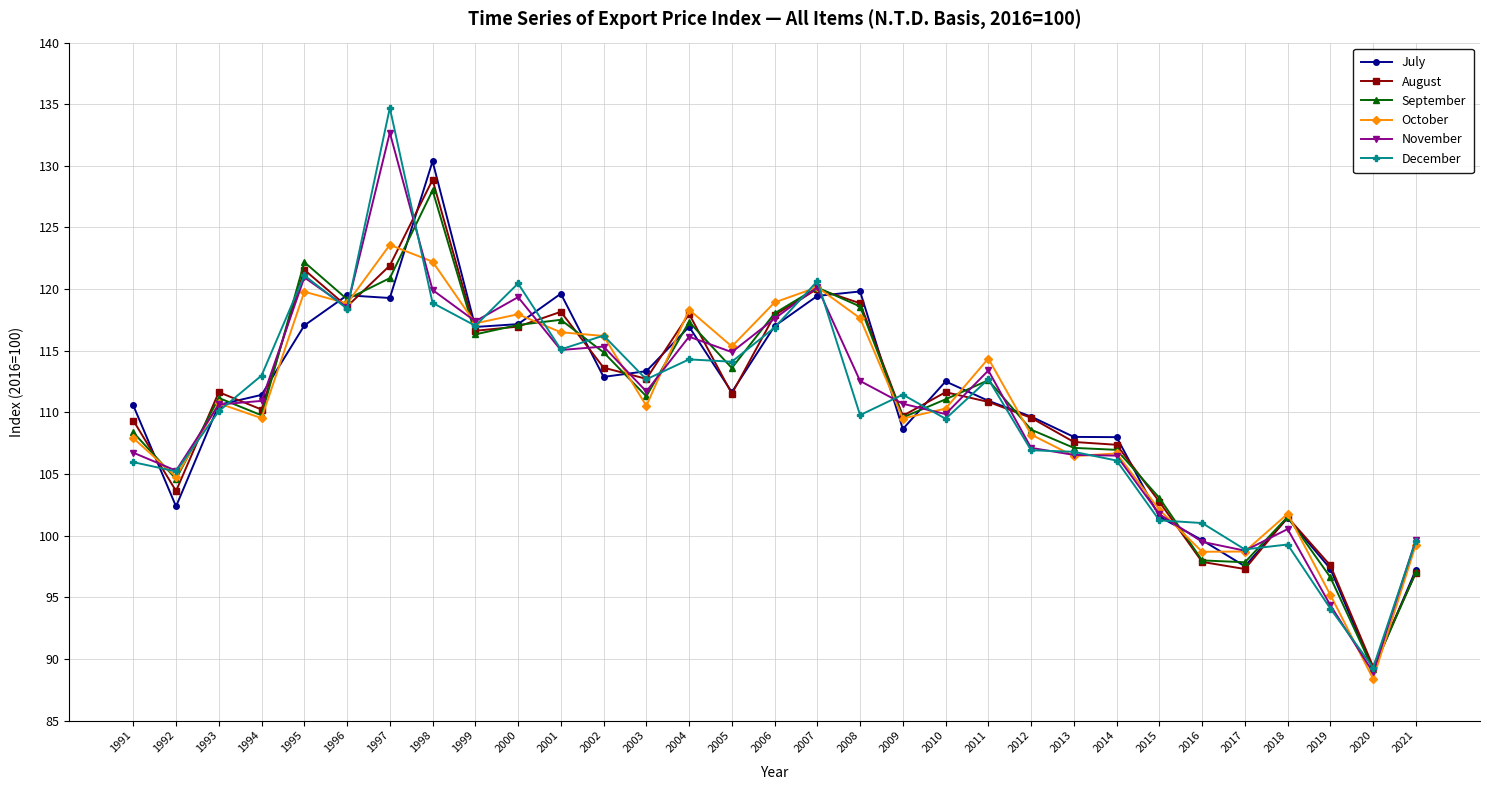

What is the sum of the July values at 2010 and 1998?

242.9